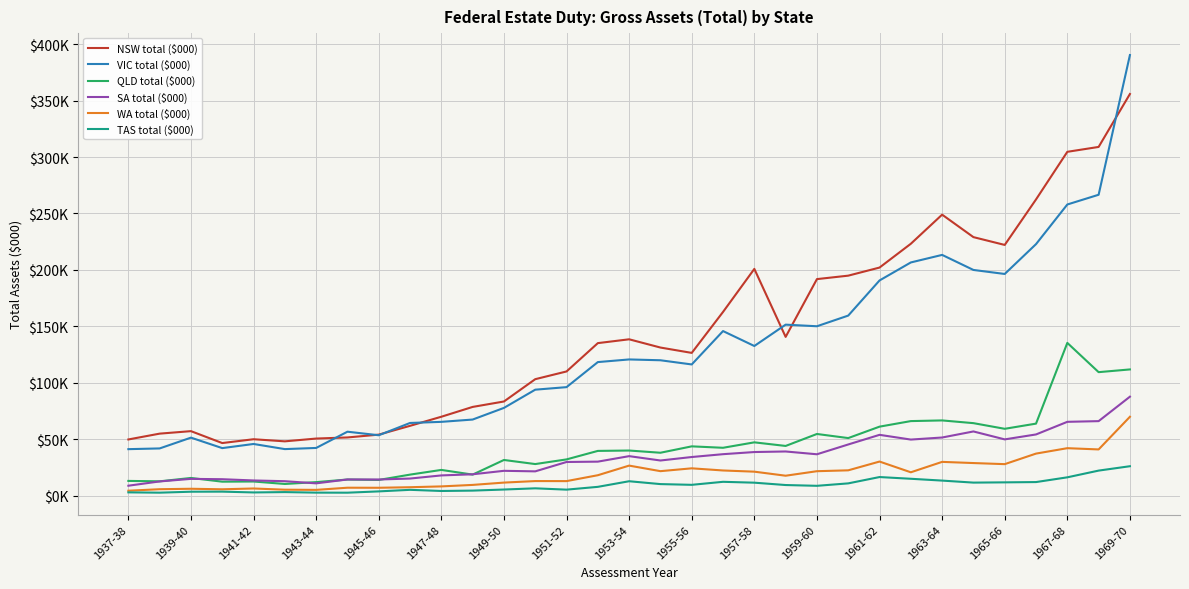

Is this an area chart (filled region under the line)?

No